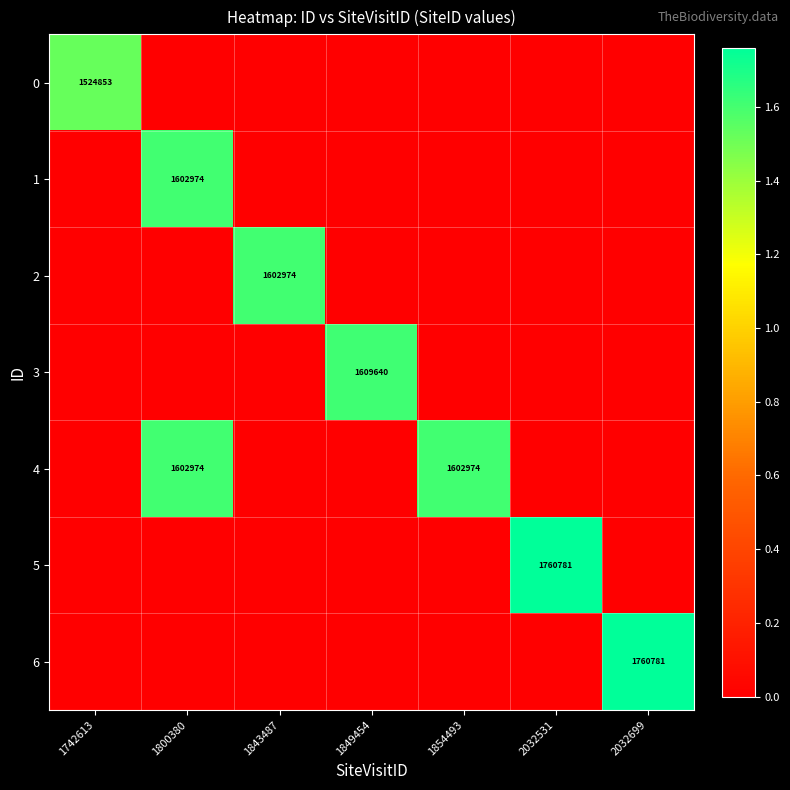

True or false: 4 has a value of 2361623 at 1854493.

False